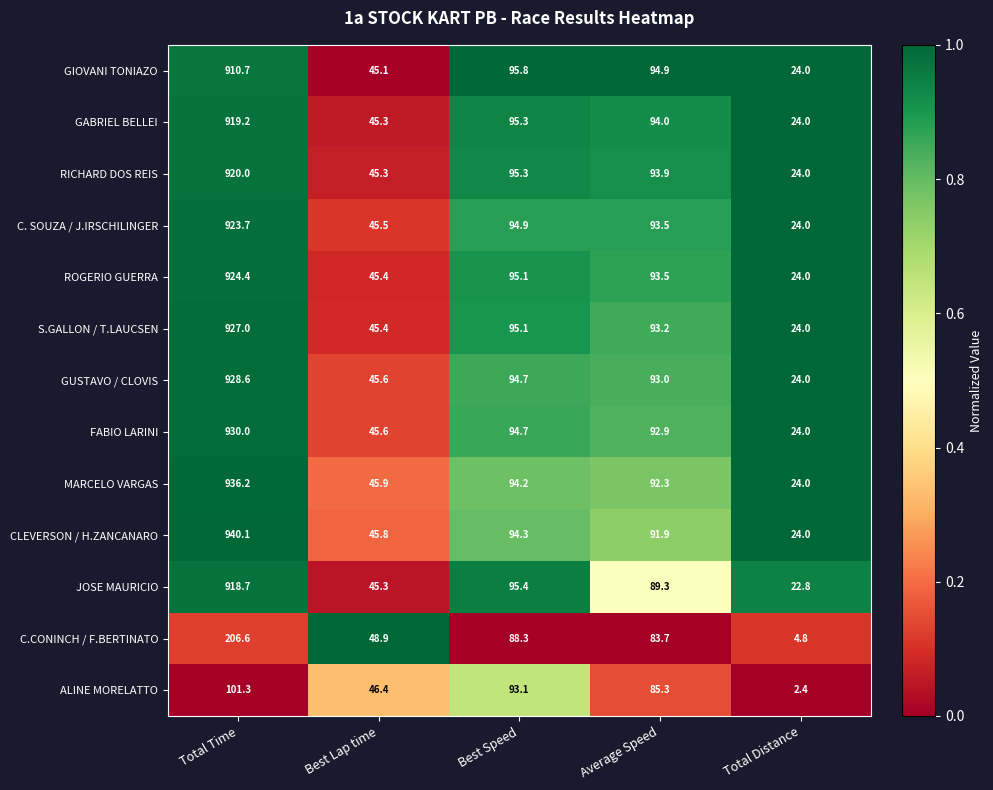

Which series has the largest total across all categories?

CLEVERSON / H.ZANCANARO